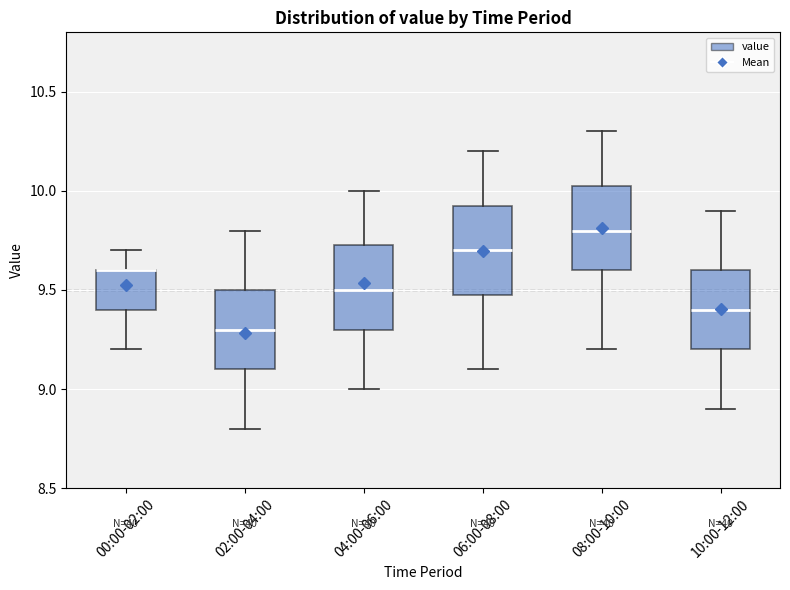

Reading left to right, transcribe this box plot: for each box, give where its median line is, the range the box spans, and where its two whiskers end, as read against the y-axis. The values are not printed on the chart, so give them approximately, as read against the axis.

00:00-02:00: median 9.60 (drawn on the box's upper edge), box 9.40 to 9.60, whiskers 9.20 to 9.70
02:00-04:00: median 9.30, box 9.10 to 9.50, whiskers 8.80 to 9.80
04:00-06:00: median 9.50, box 9.30 to 9.75, whiskers 9.00 to 10.00
06:00-08:00: median 9.70, box 9.50 to 9.95, whiskers 9.10 to 10.20
08:00-10:00: median 9.80, box 9.60 to 10.05, whiskers 9.20 to 10.30
10:00-12:00: median 9.40, box 9.20 to 9.60, whiskers 8.90 to 9.90